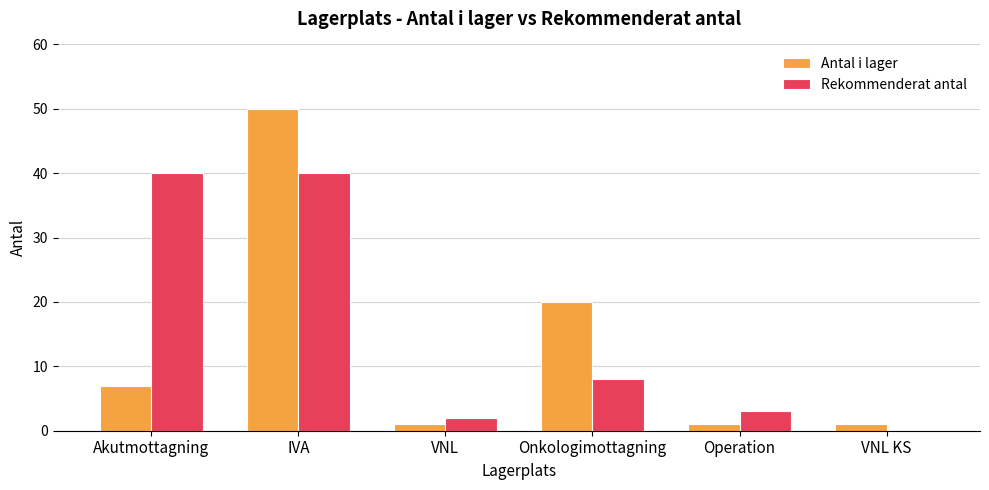

What is the sum of all Rekommenderat antal values?

93